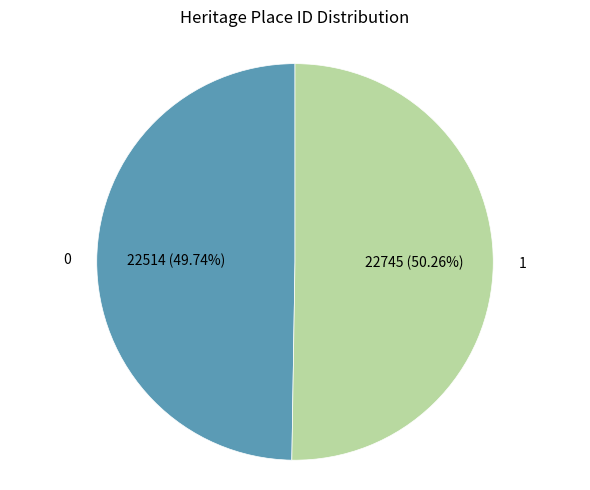

How many segments does this pie chart have?

2